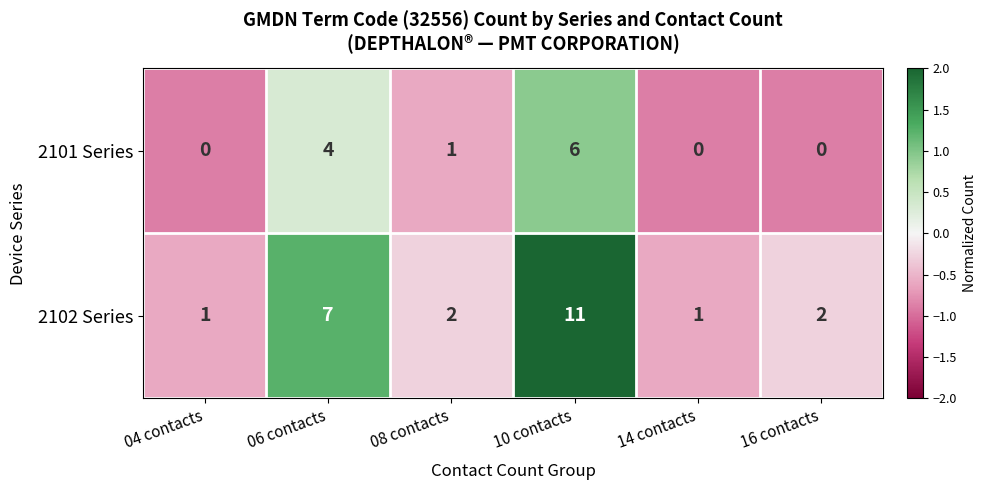

What is the maximum value shown in the chart?

11